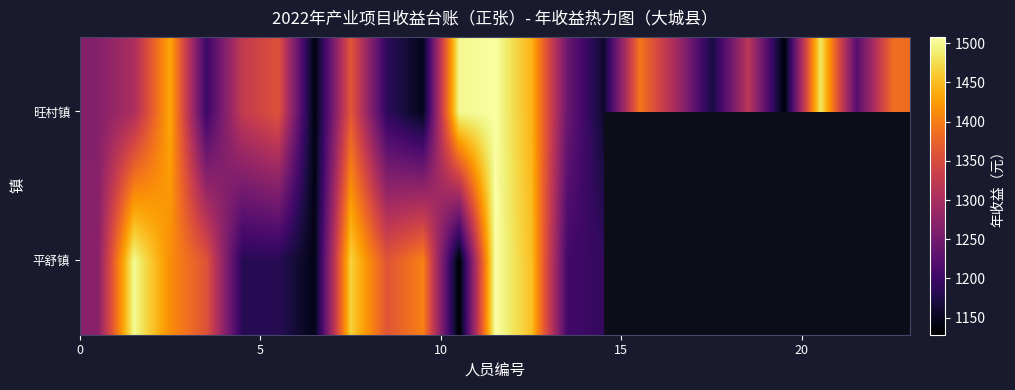

How many values in the 旺村镇 series exceed 1302?

12